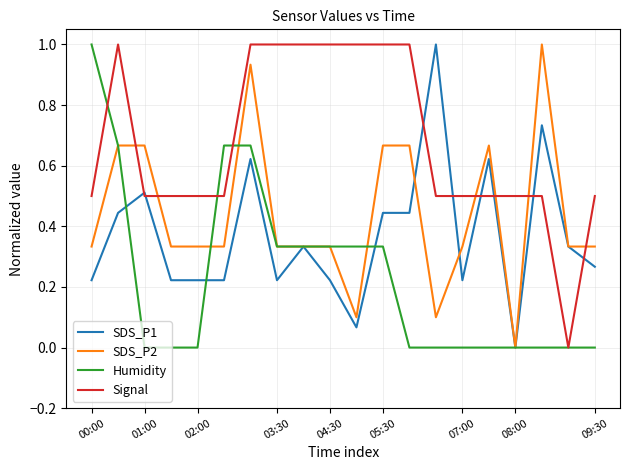

Which series has the largest total across all categories?

Signal